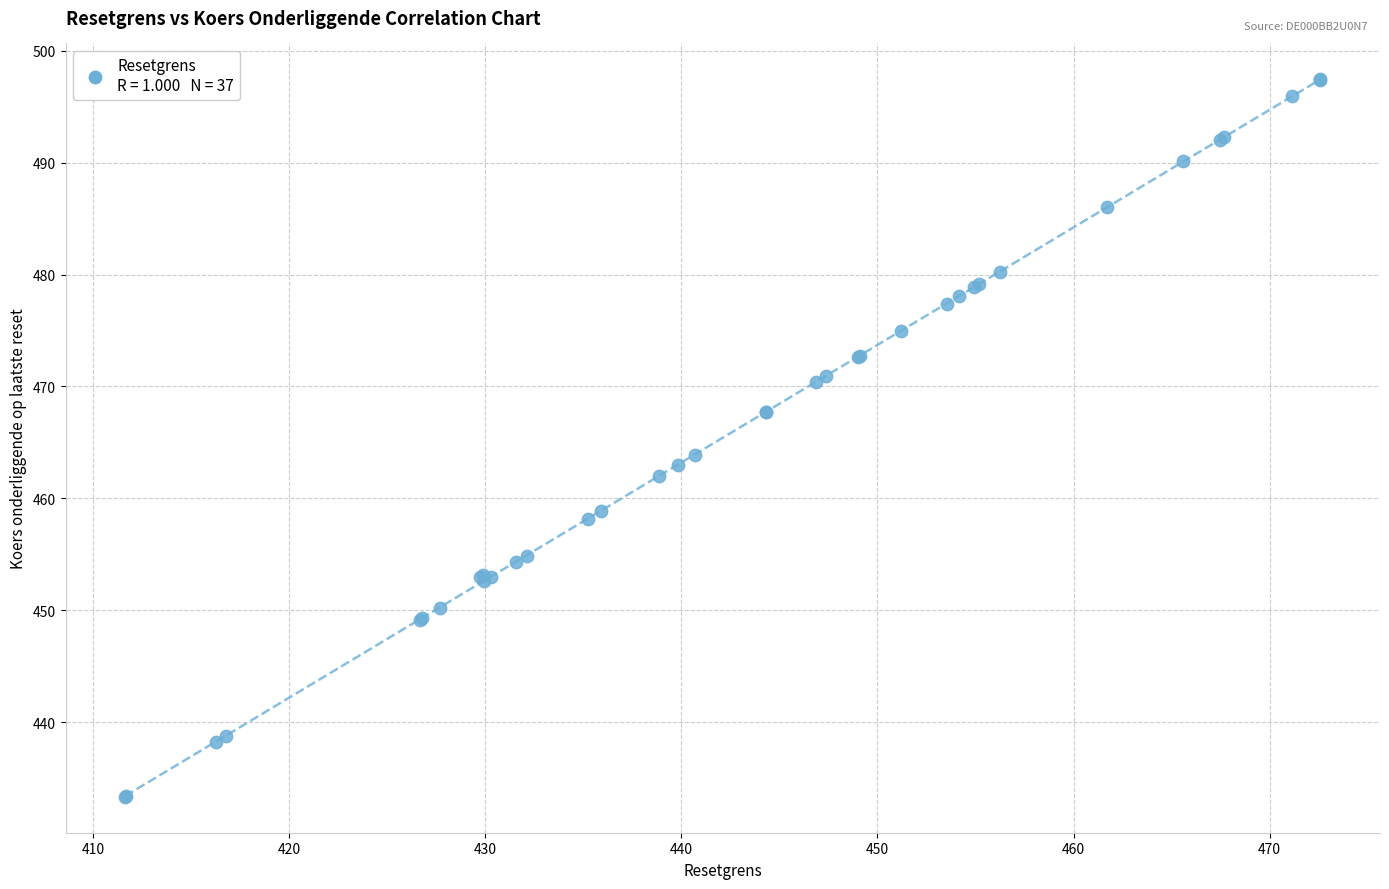

What Y value in the scatter plot is closest to 465?

463.9